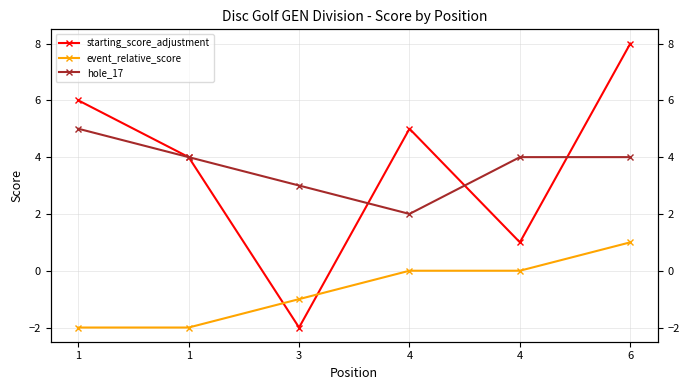

What is the value of the starting_score_adjustment point at the 2nd from the left?

6